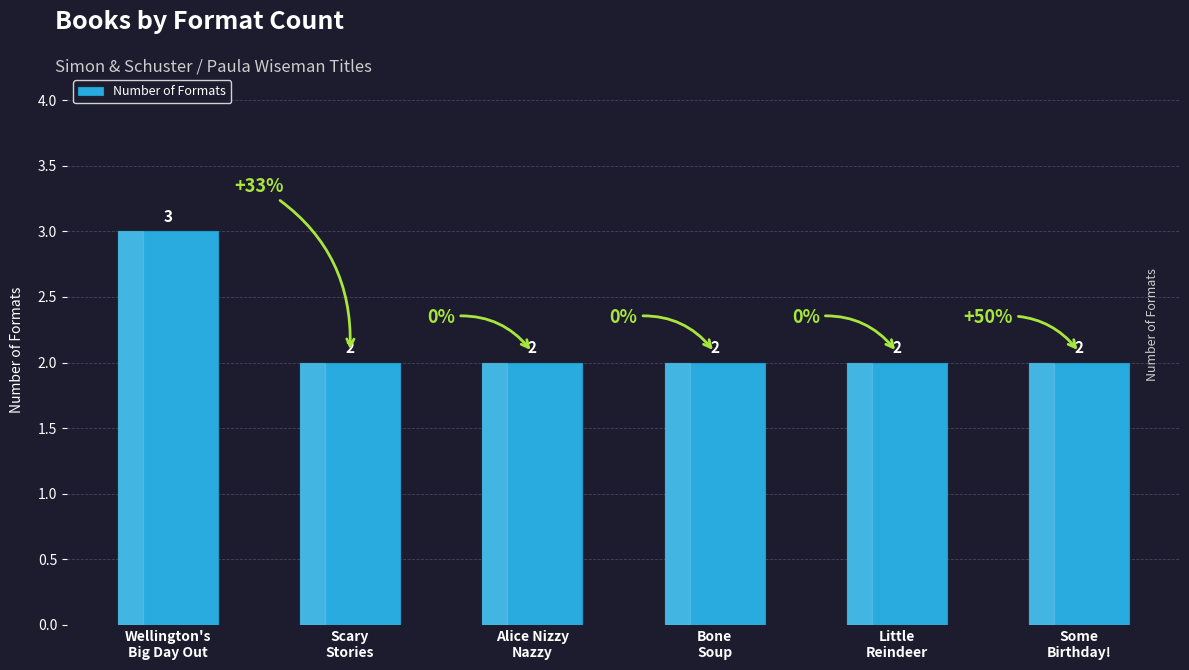

What is the greatest value displayed?

3